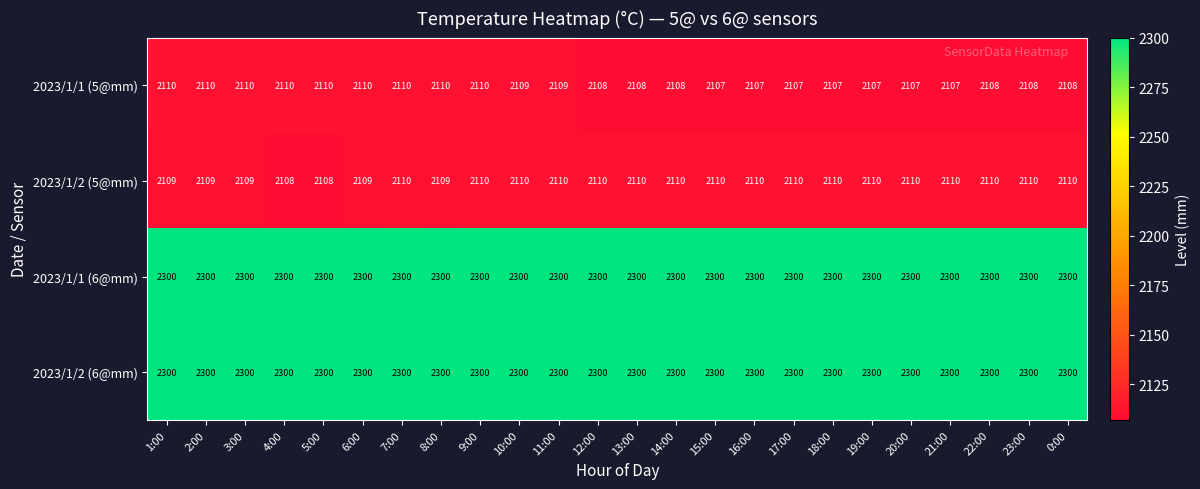

What is the sum of all 2023/1/1 (6@mm) values?

55200